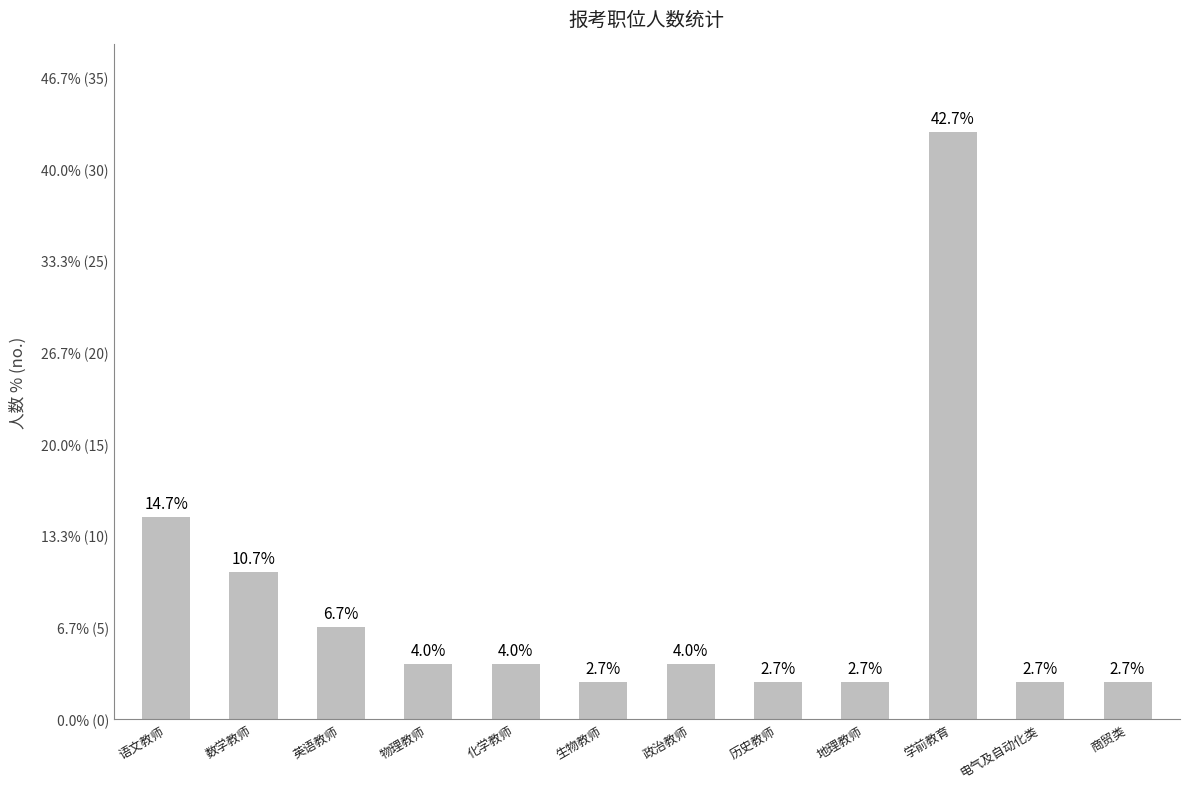

What is the difference between the maximum and second lowest values?

30